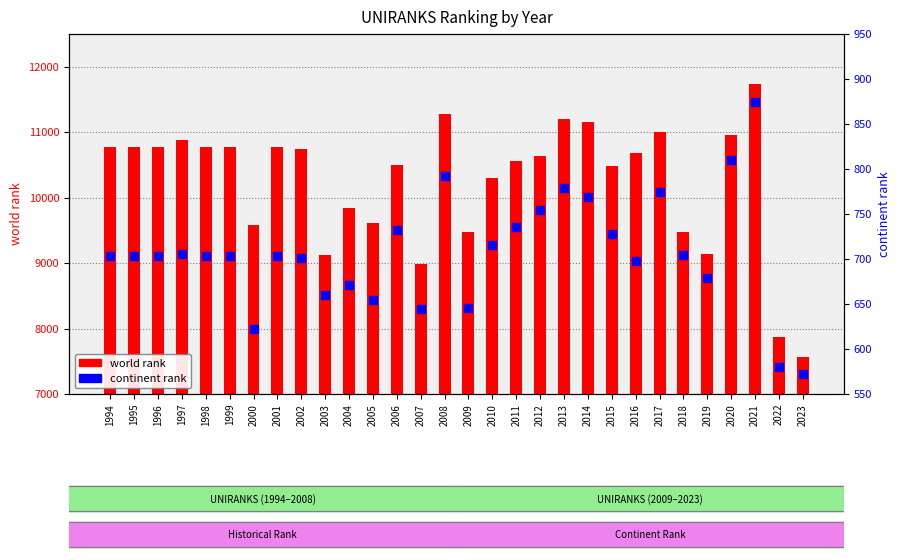

What is the total value across all series at 2015?

11214